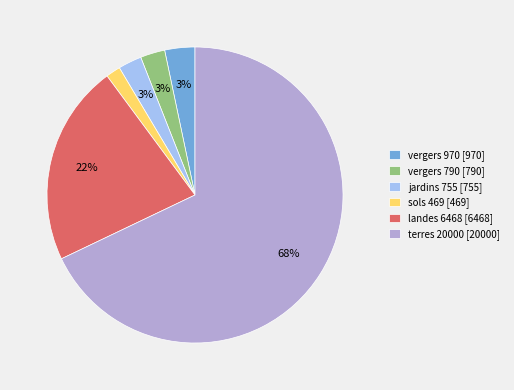

To the nearest percent, what is the average slice percentage?

17%